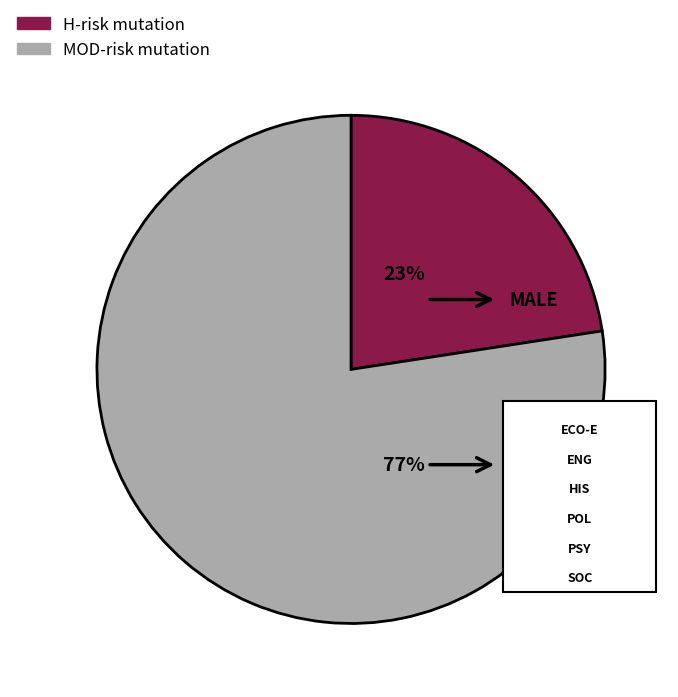

Does FEMALE represent more than half of the total?

Yes